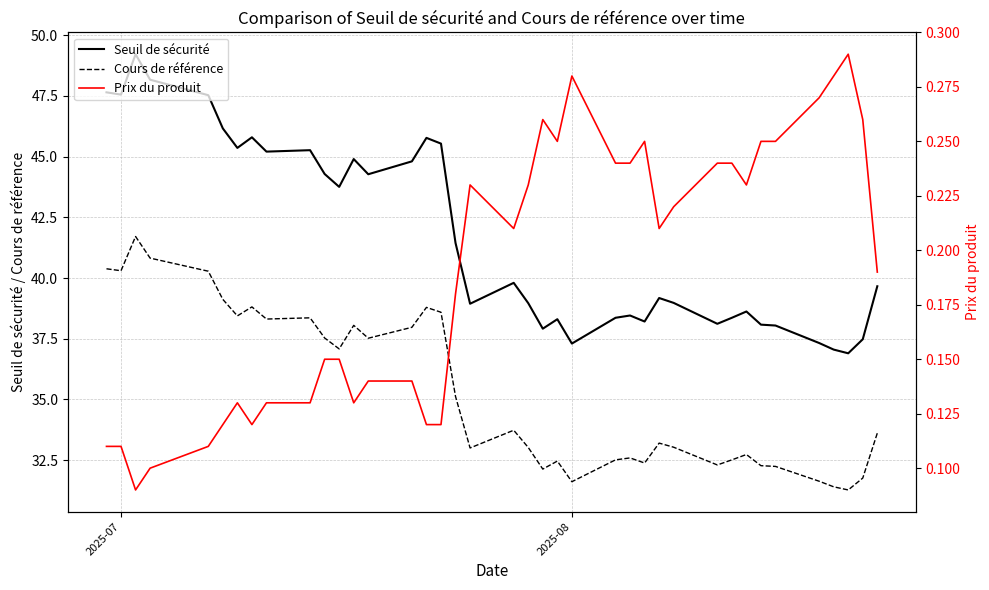

Does the chart have visible grid lines?

Yes